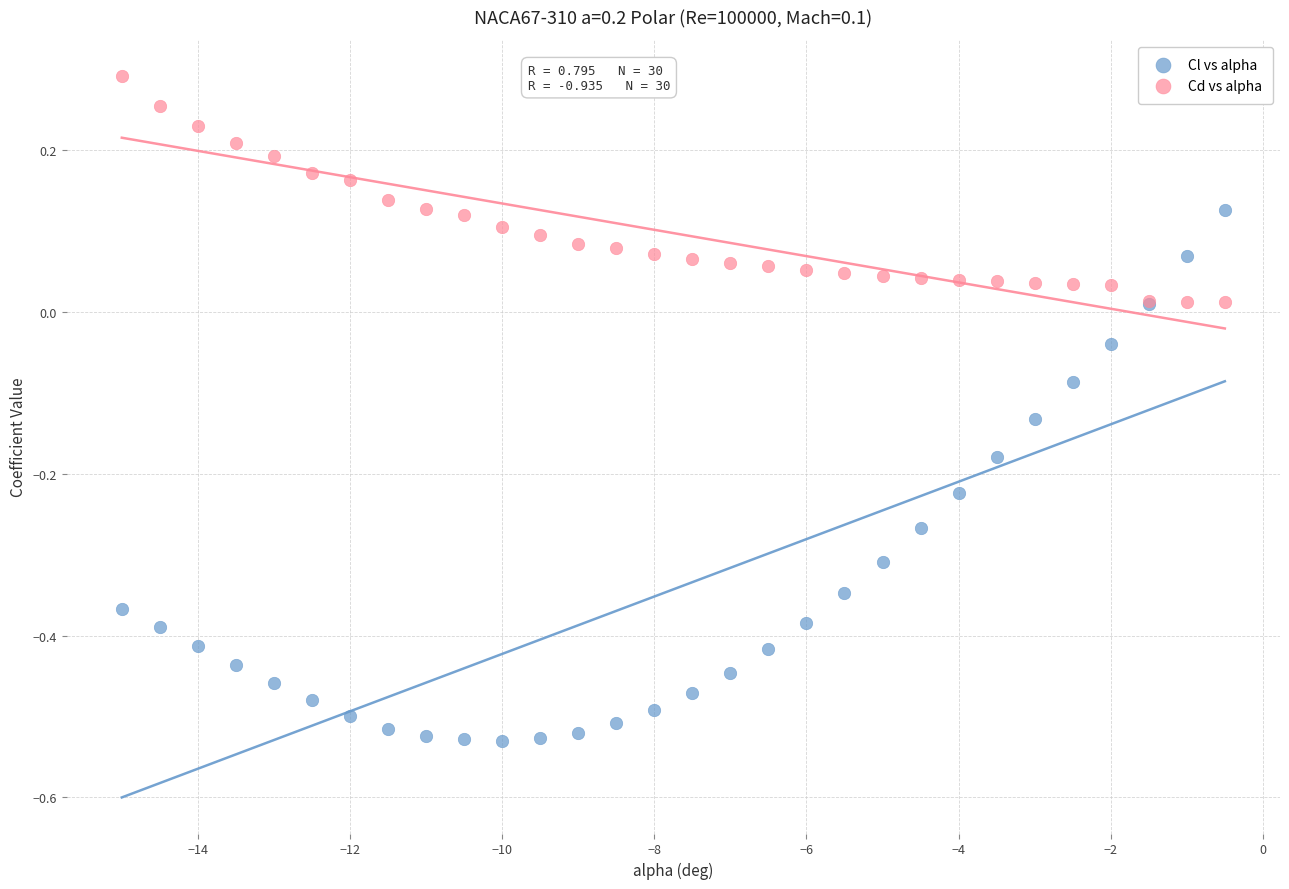

Which series has the widest spread of Y values?

Cl vs alpha